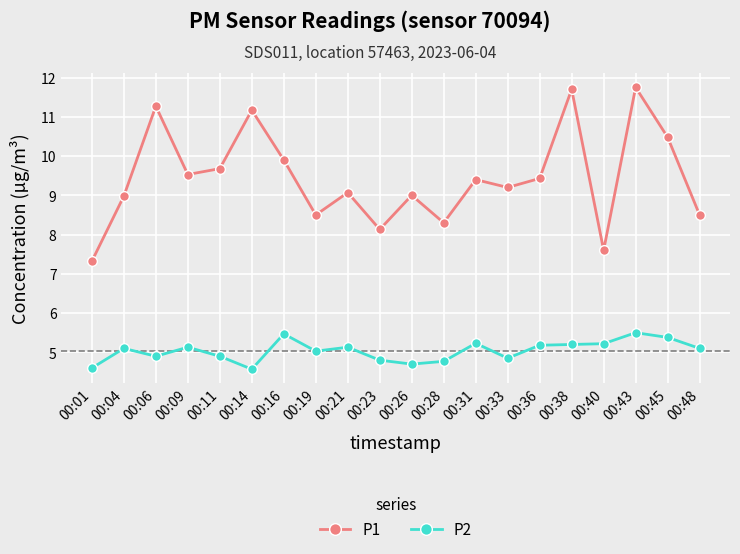

How many lines are shown in the chart?

2